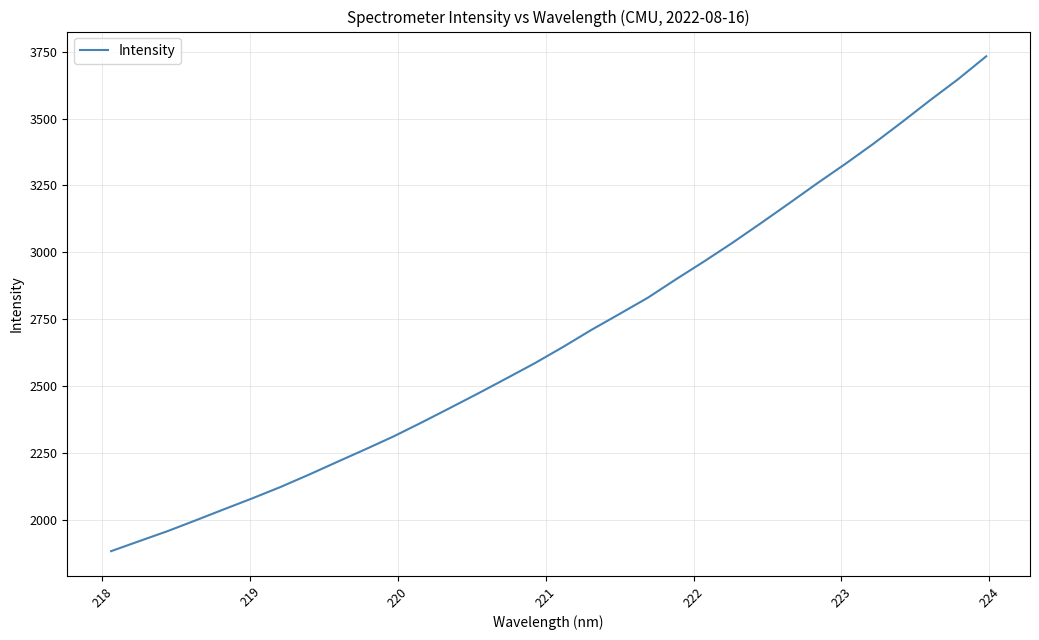

What is the maximum value shown in the chart?

3732.3